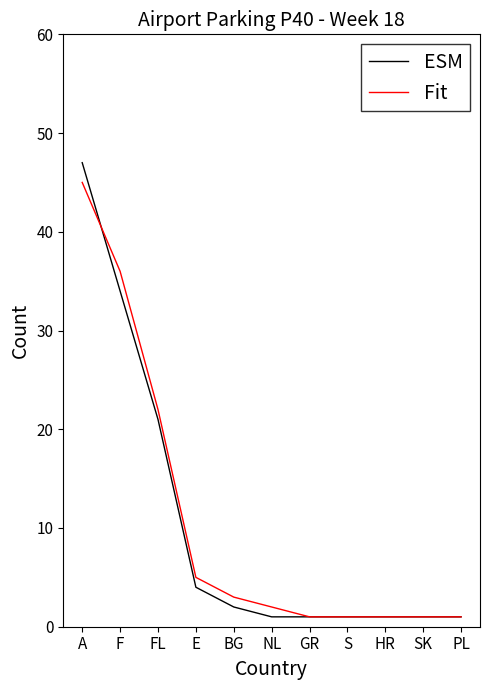

At which label is Fit closest to 23?

FL